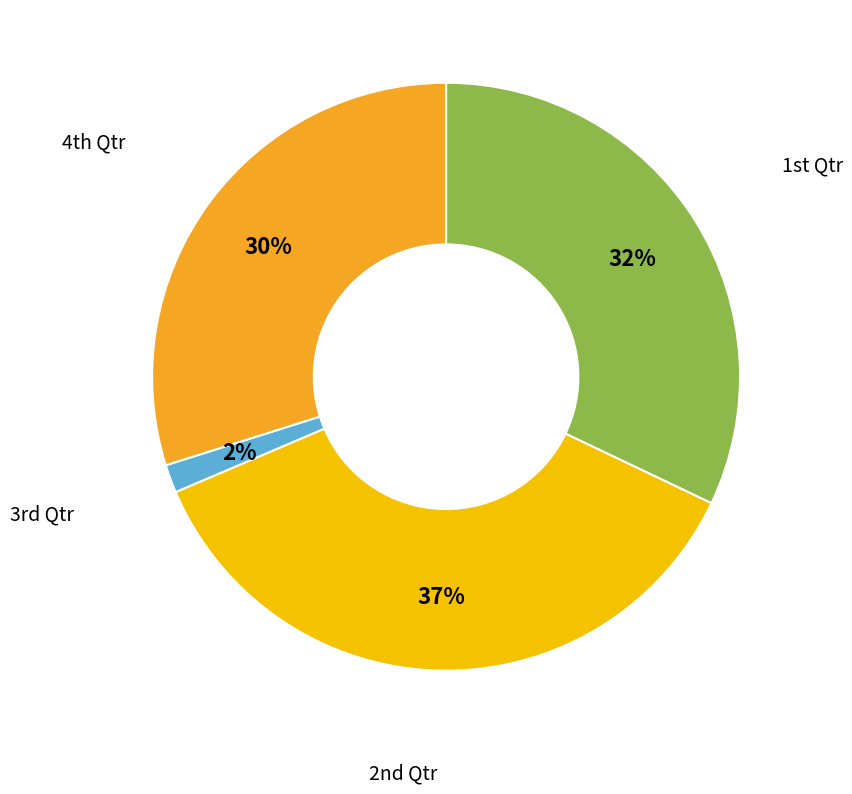

Is there any slice that represents more than half of the pie?

No